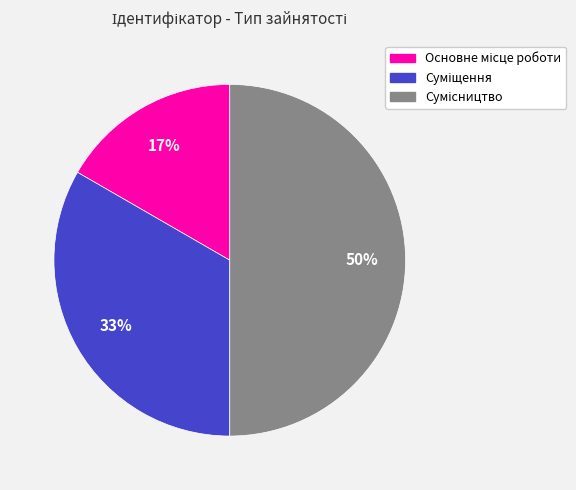

To the nearest percent, what is the average slice percentage?

33%